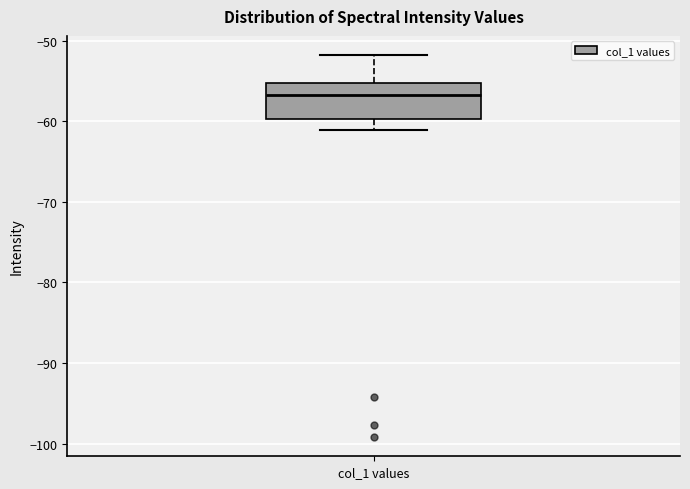

Where is the upper edge of the box for col_1 values on the y-axis? The values are not printed on the chart, so give them approximately, as read against the axis.

-55